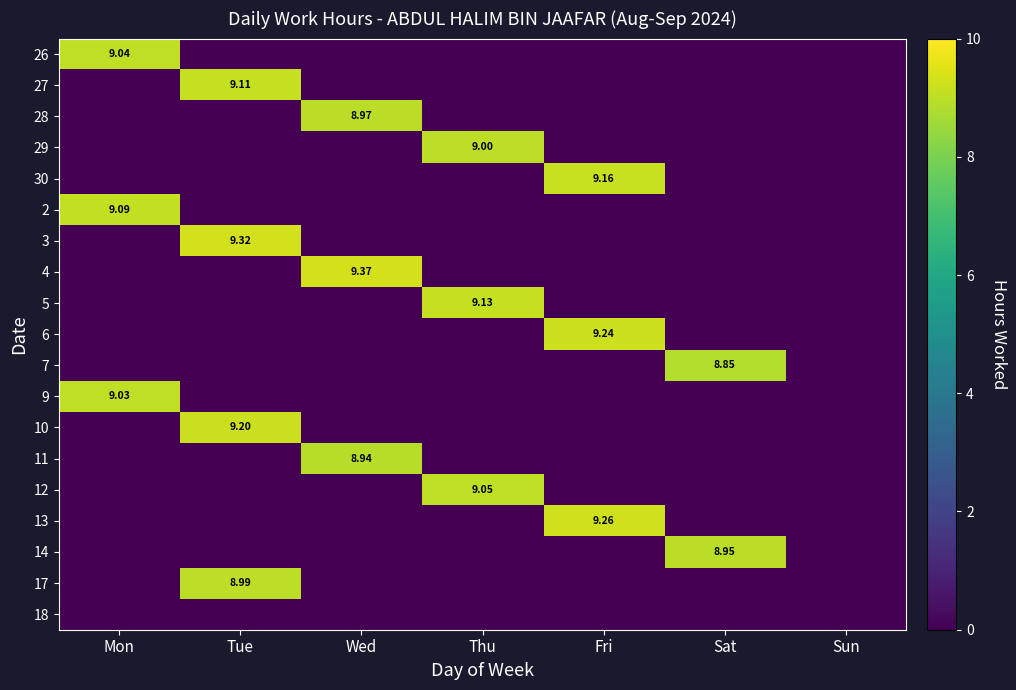

The value of 11 at Tue is 0.0. True or false?

True